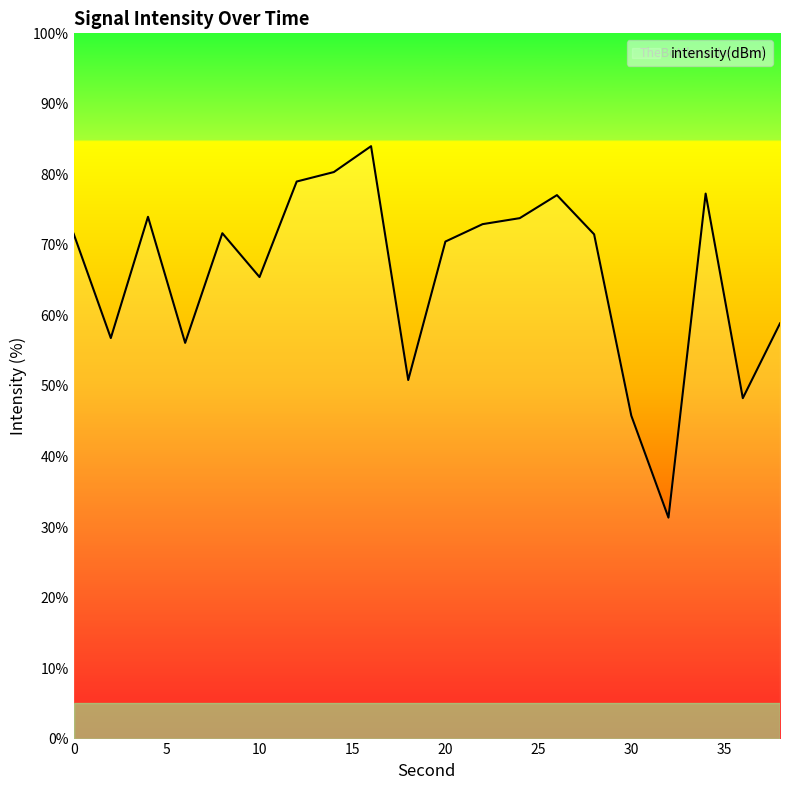

What is the difference between the maximum and minimum values?

52.7